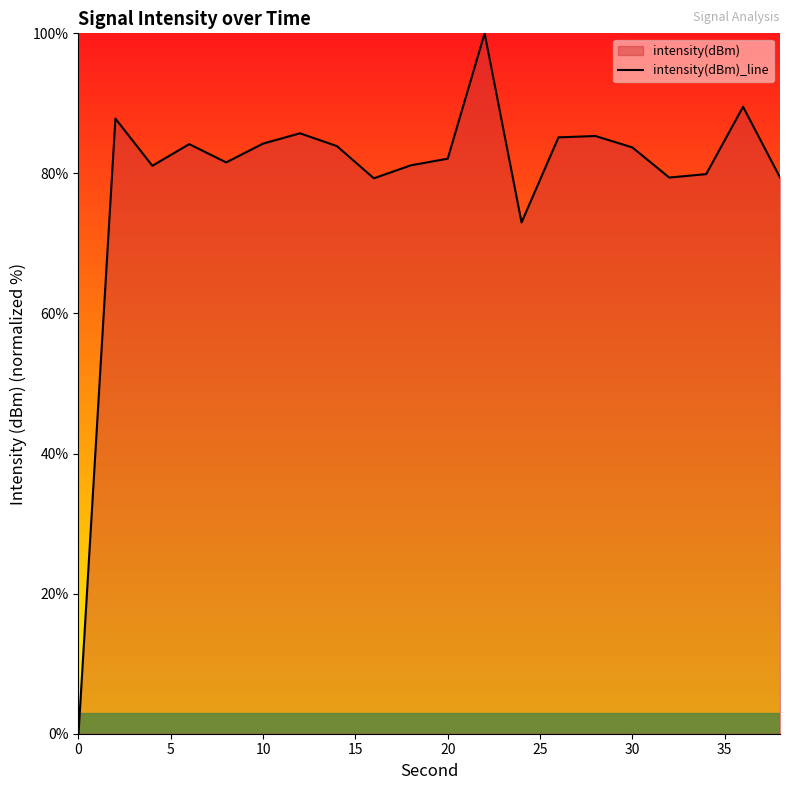

What is the difference between the maximum and minimum values?

100.0